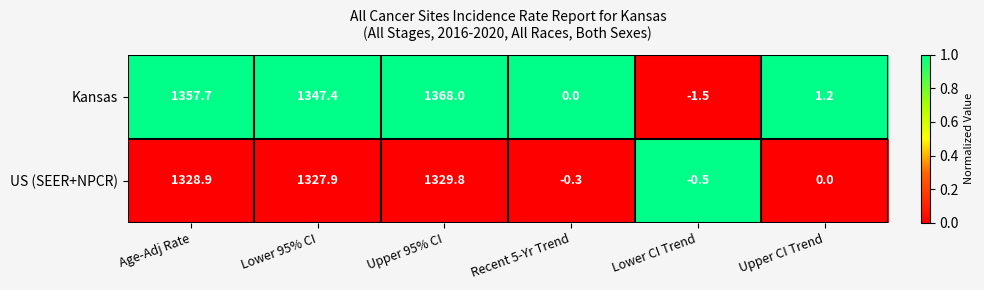

Reading left to right, extract all data points from this chart.

Kansas: 1357.7	1347.4	1368.0	0.0	-1.5	1.2
US (SEER+NPCR): 1328.9	1327.9	1329.8	-0.3	-0.5	0.0